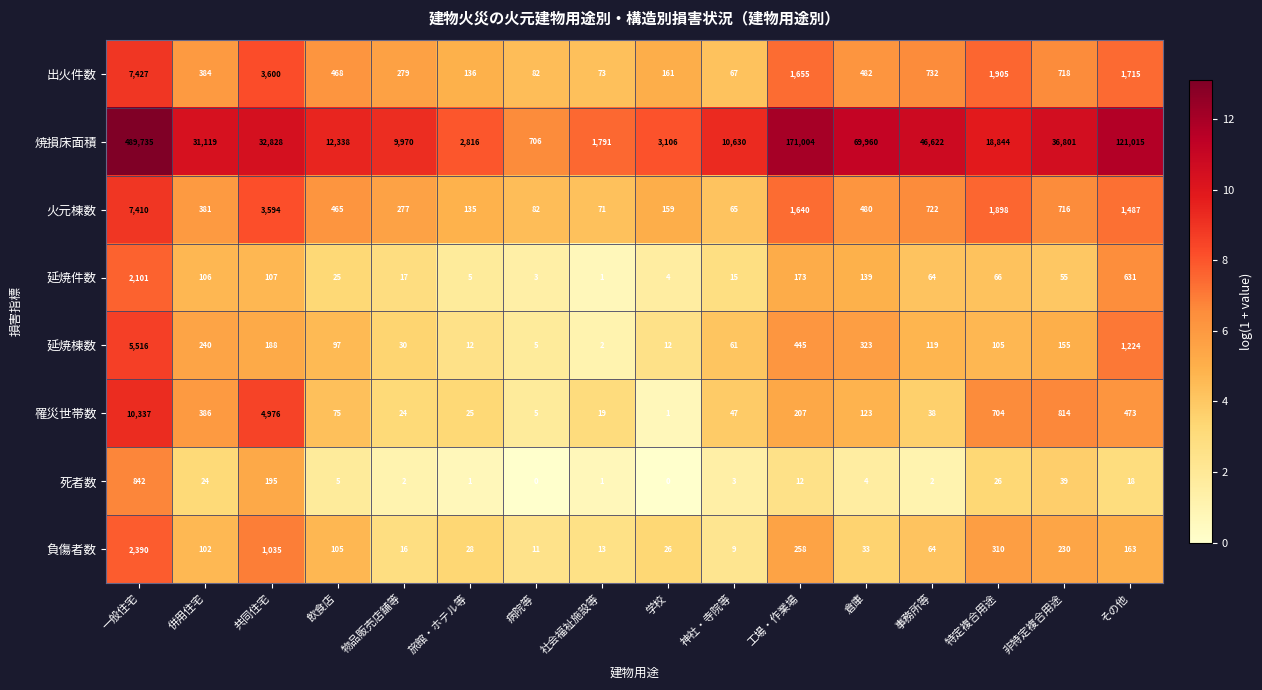

What is the sum of the 延焼棟数 values at 神社・寺院等 and 学校?

73